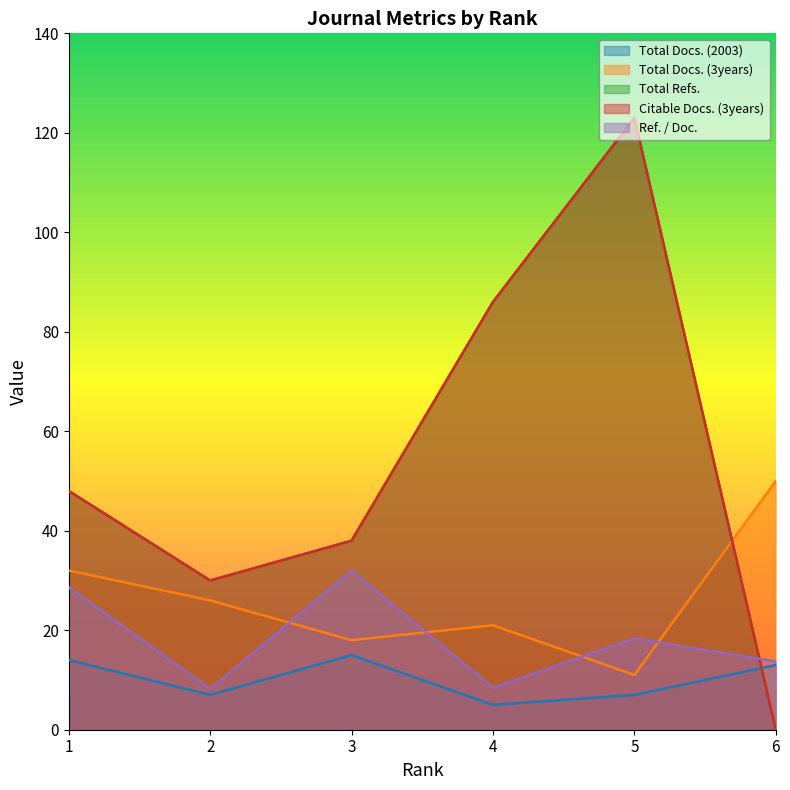

Where does the Total Docs. (3years) series first go above 26?

1